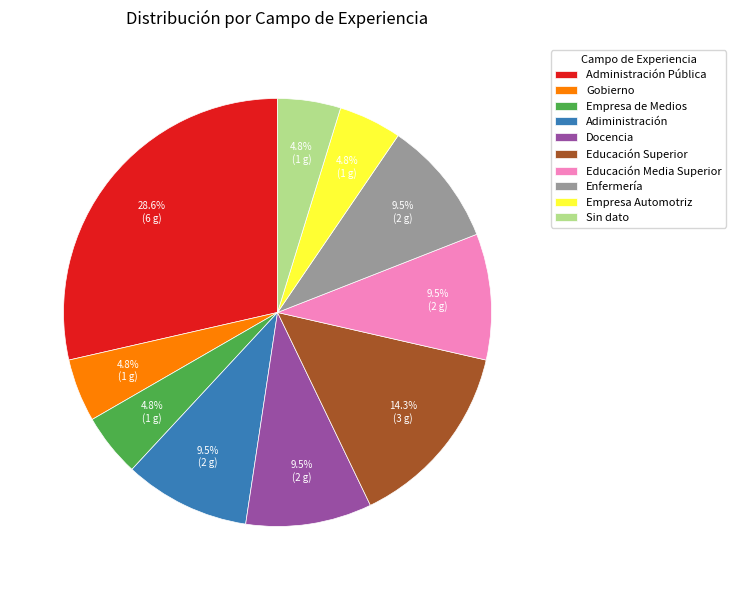

Count the number of slices in the pie.

10